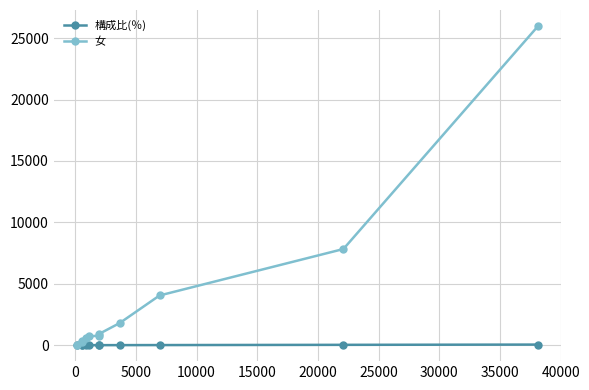

How many values in the 構成比(％) series exceed 2?

6